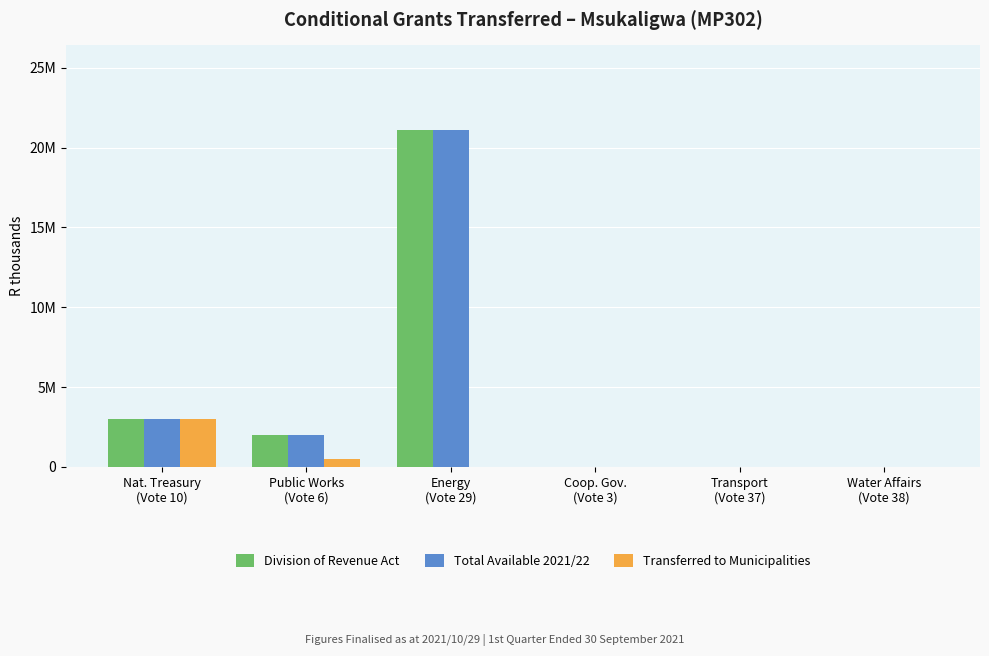

True or false: Division of Revenue Act has a value of 1986000 at Public Works
(Vote 6).

True